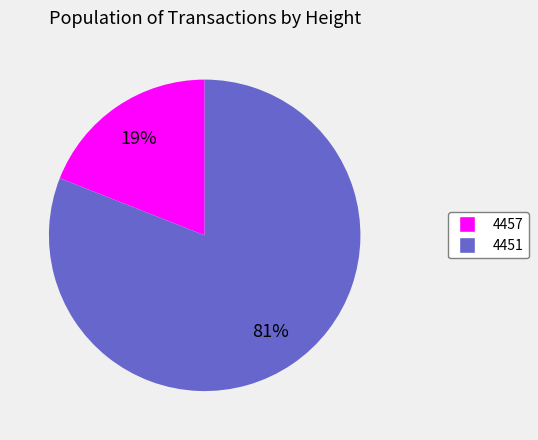

Rank the categories by value from lowest to highest.

4457, 4451